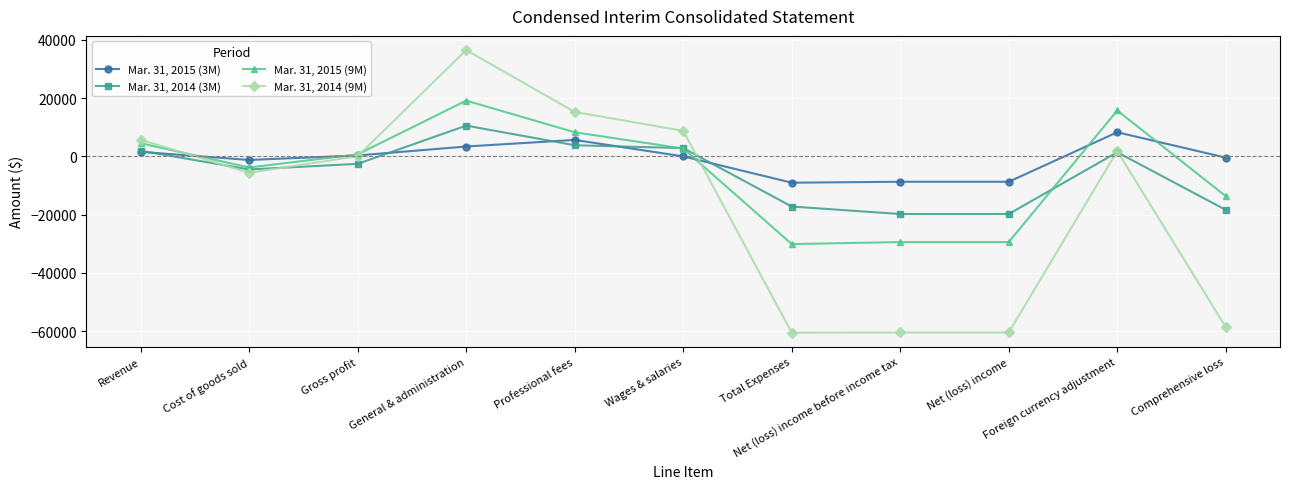

The Mar. 31, 2014 (3M) series shows 1414 at Foreign currency adjustment. True or false?

True